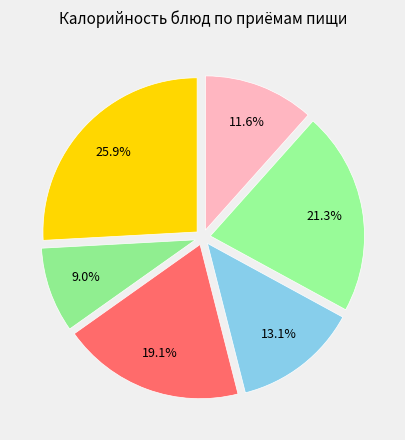

Rank the categories by value from highest to lowest.

ЗАВТРАК, УЖИН, ОБЕД, ПОЛДНИК, УЖИН 2, ЗАВТРАК 2